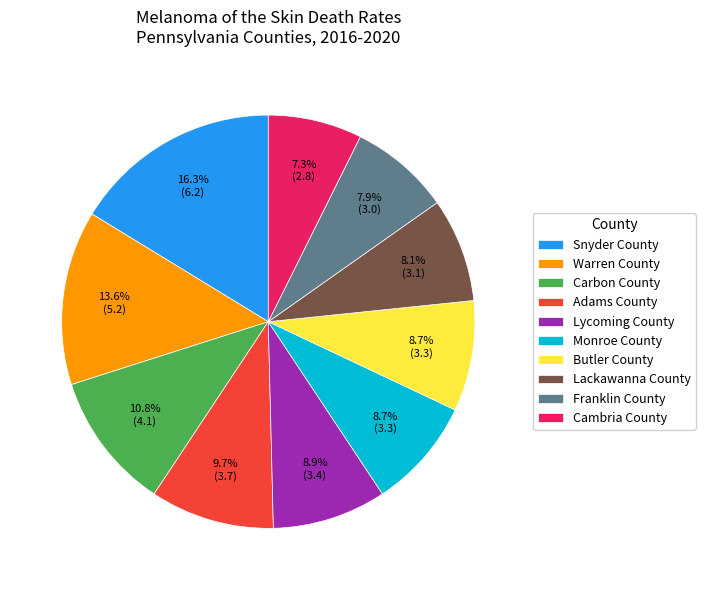

Which category has the biggest portion of the pie?

Snyder County